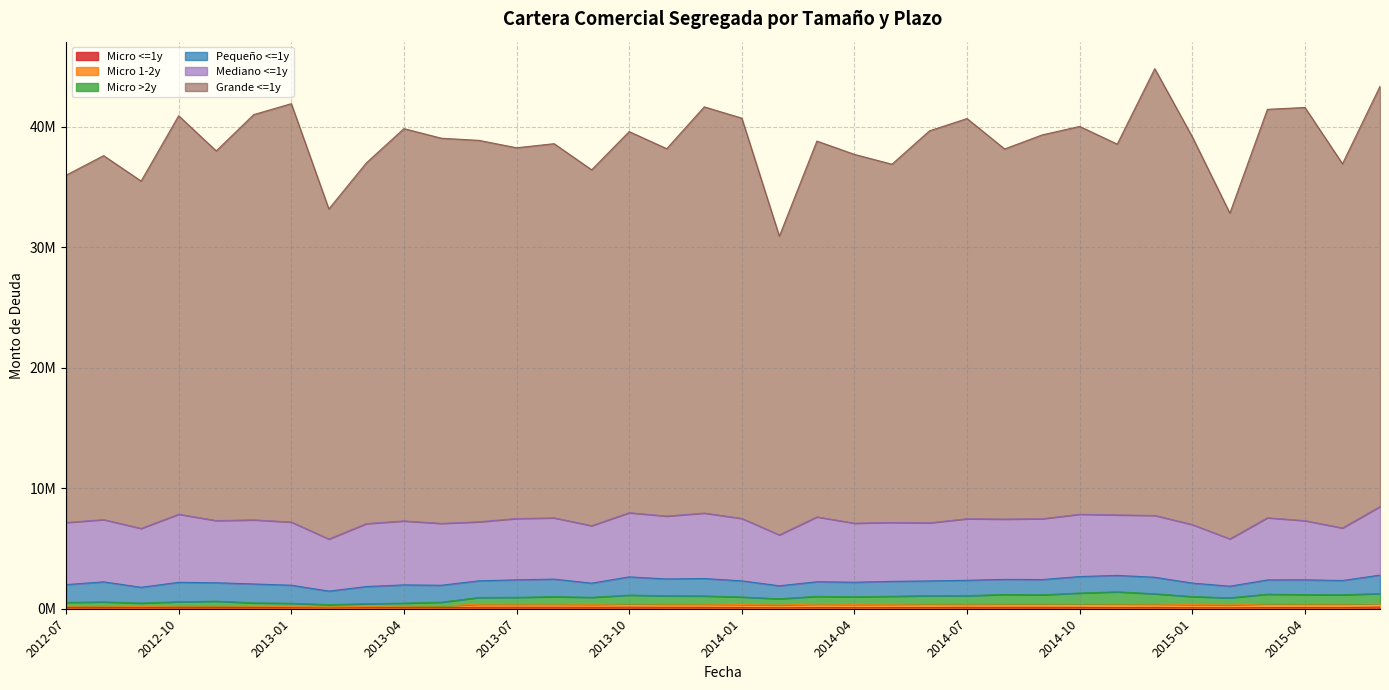

Is it true that Micro >2y equals 715482.1 at 2015-05?

False